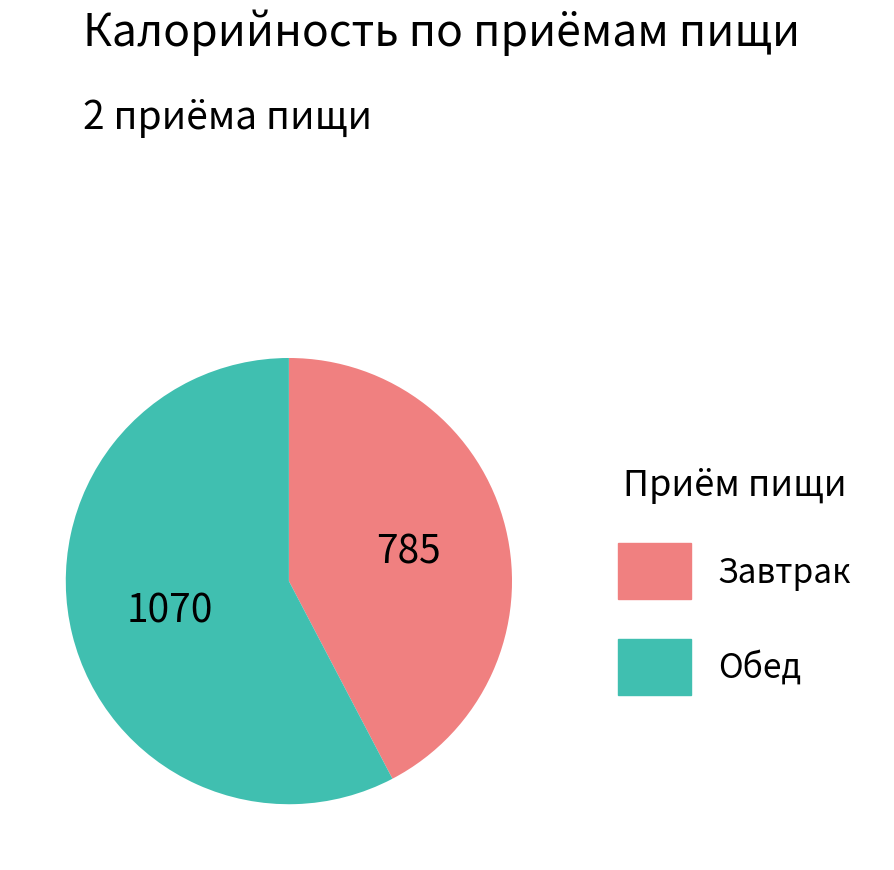

Which has a higher value, Обед or Завтрак?

Обед